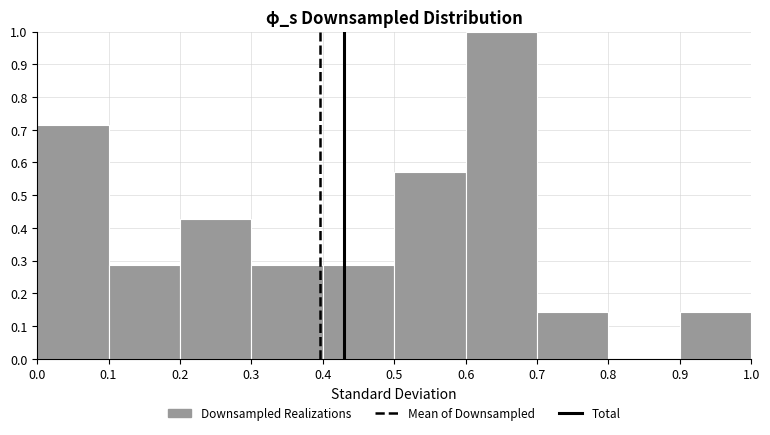

Reading left to right, list every bar in this chart as the range it spans on the x-axis followed by its height. The values are not printed on the chart, so give them approximately, as read against the axis.

0.0 to 0.1: 0.71
0.1 to 0.2: 0.29
0.2 to 0.3: 0.43
0.3 to 0.4: 0.29
0.4 to 0.5: 0.29
0.5 to 0.6: 0.57
0.6 to 0.7: 1.00
0.7 to 0.8: 0.14
0.8 to 0.9: 0
0.9 to 1.0: 0.14